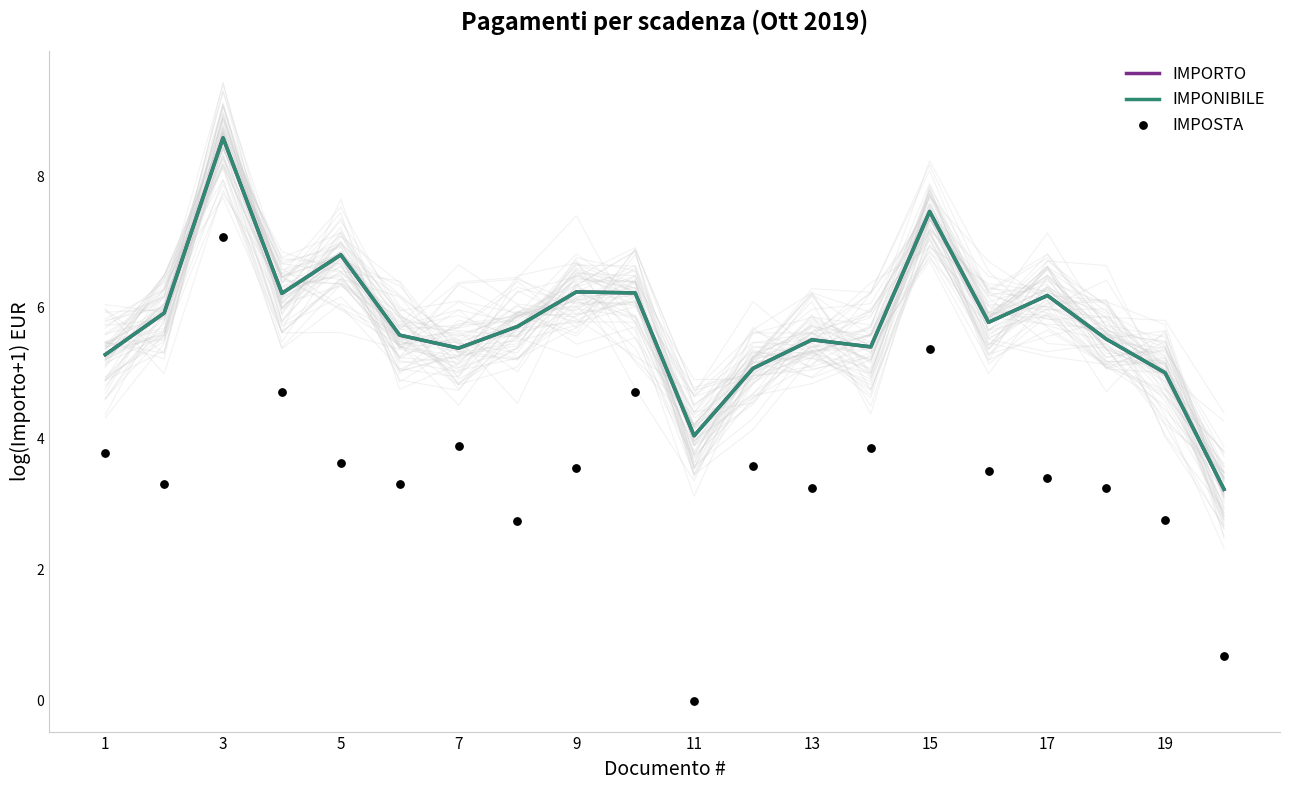

Which series contains the lowest Y value?

IMPOSTA